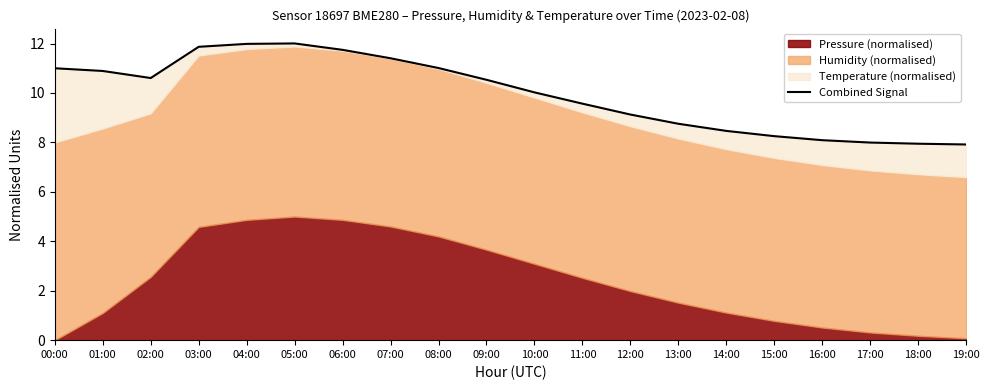

What is the label of the 11th point from the left?

10:00